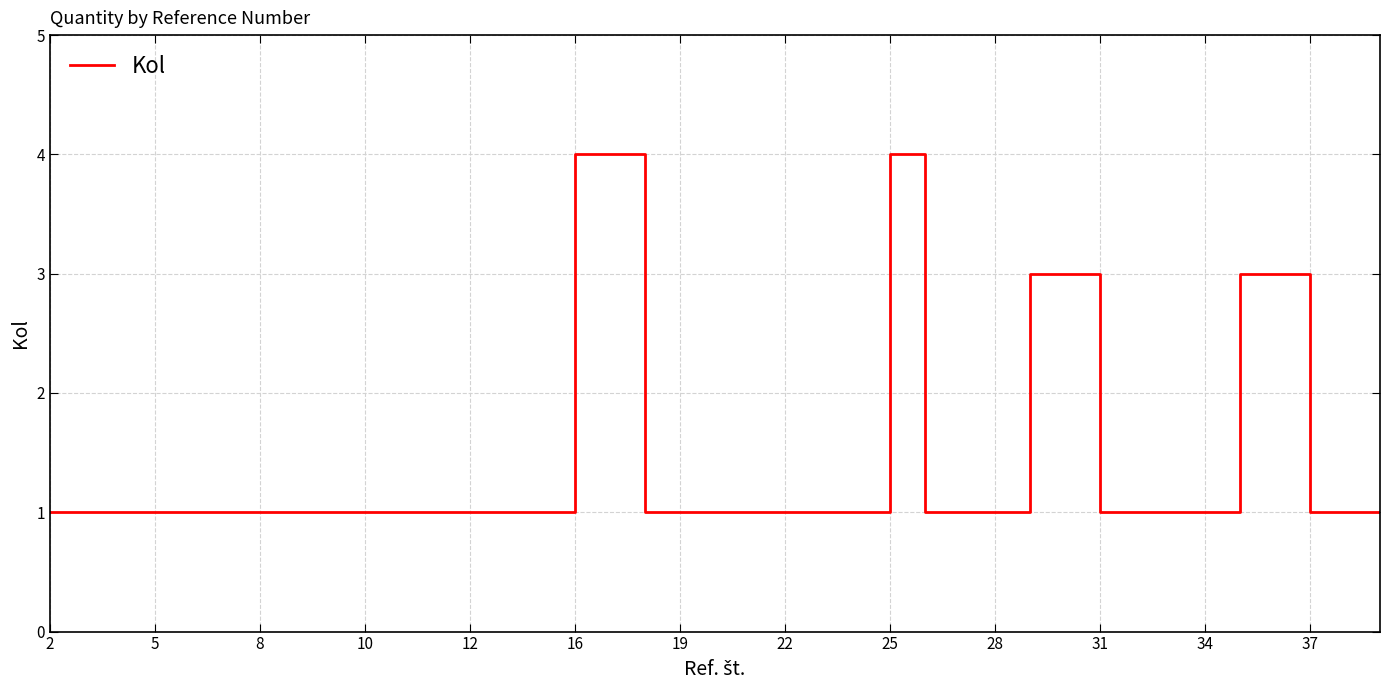

How many lines are shown in the chart?

1